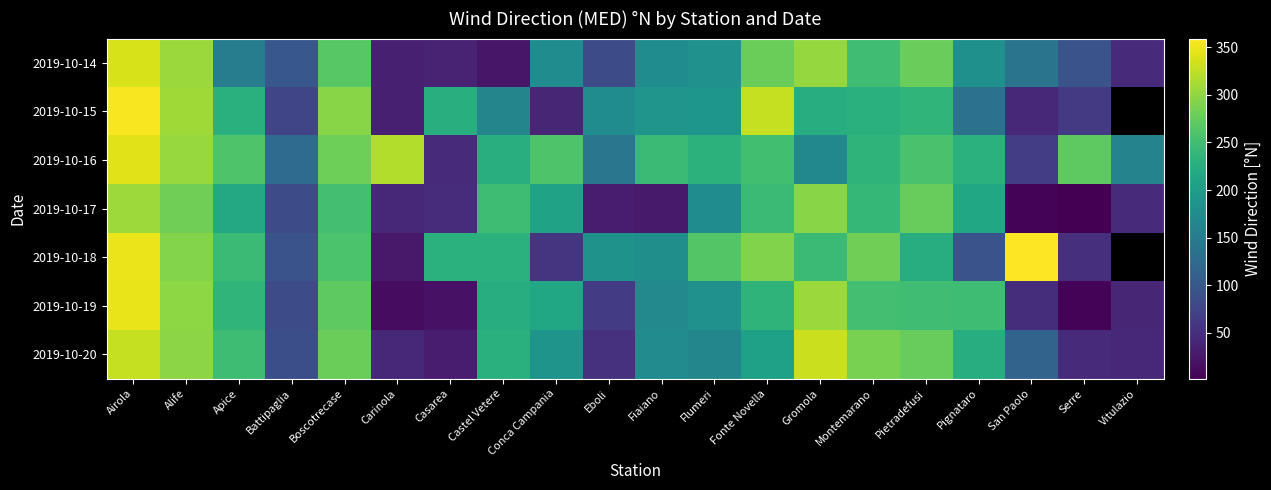

List the series in order of their overall mean, lowest first.

2019-10-14, 2019-10-15, 2019-10-17, 2019-10-20, 2019-10-16, 2019-10-18, 2019-10-19